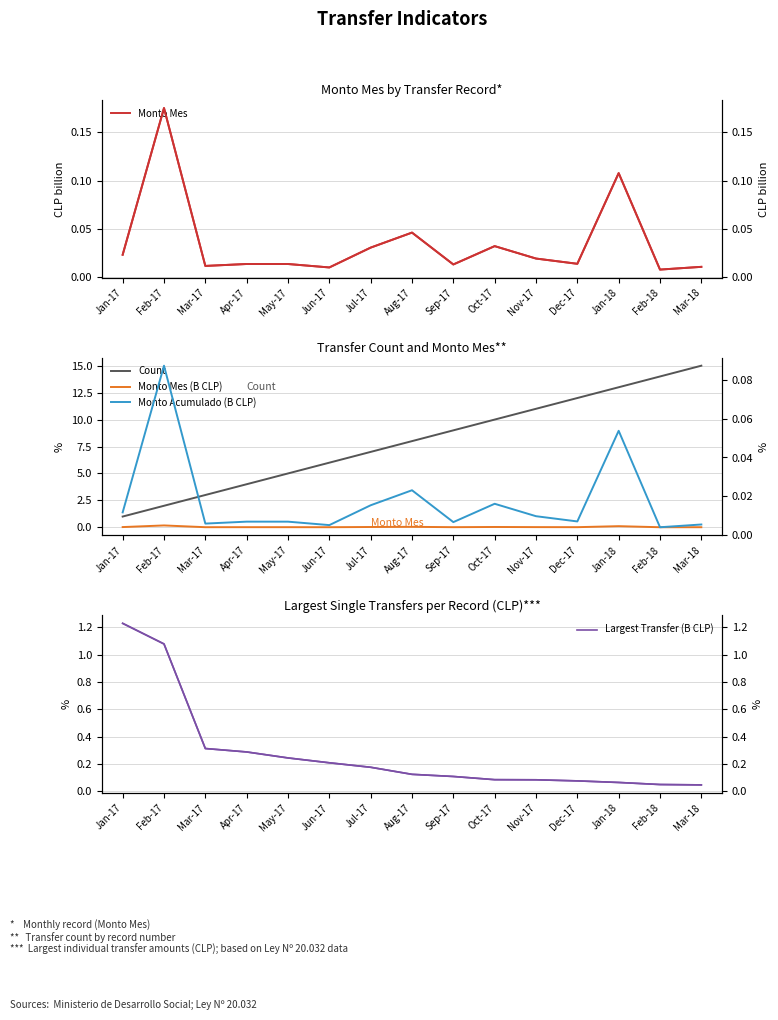

The Monto Mes (B CLP) series shows 0.0 at Oct-17. True or false?

True